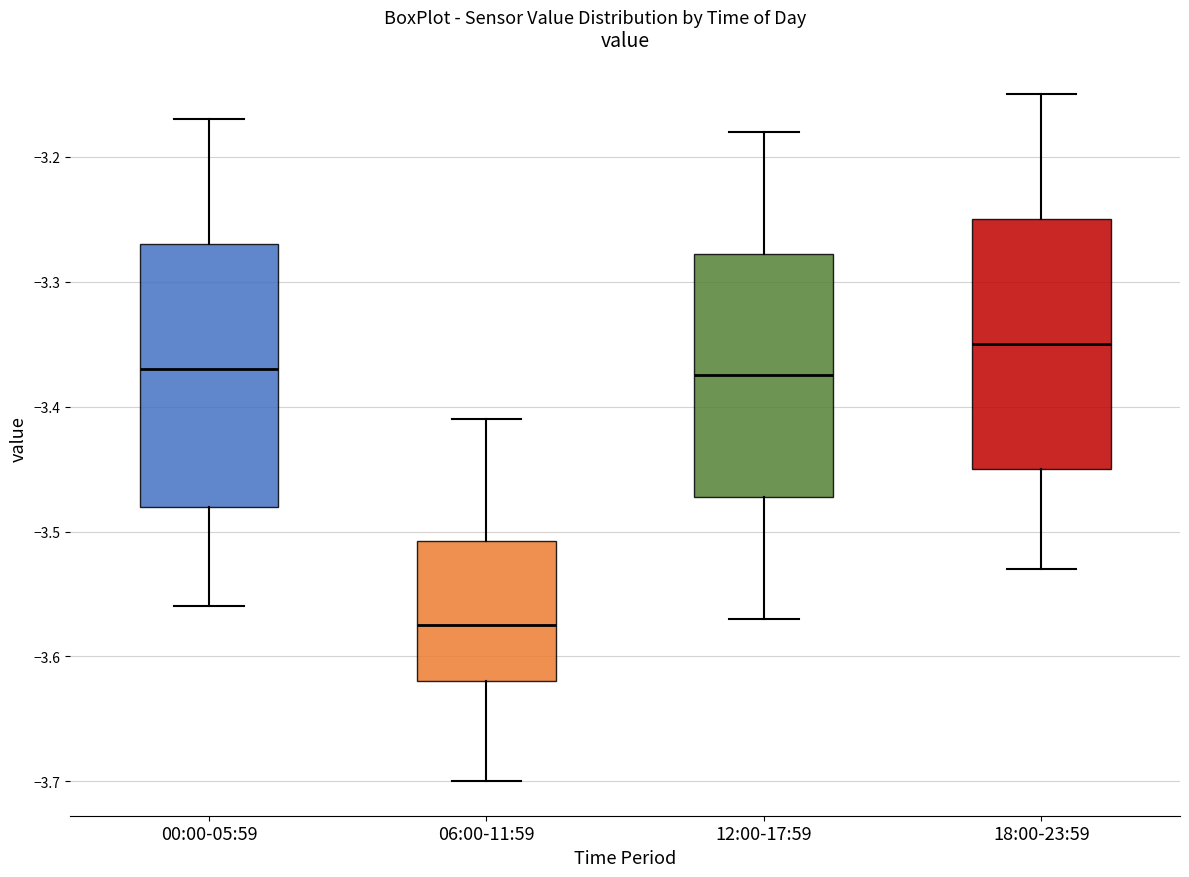

Reading left to right, read every box against the y-axis: the position of its median line, the range the box covers, and the ends of its whiskers. The values are not printed on the chart, so give them approximately, as read against the axis.

00:00-05:59: median -3.37, box -3.48 to -3.27, whiskers -3.56 to -3.17
06:00-11:59: median -3.57, box -3.62 to -3.51, whiskers -3.70 to -3.41
12:00-17:59: median -3.37, box -3.47 to -3.28, whiskers -3.57 to -3.18
18:00-23:59: median -3.35, box -3.45 to -3.25, whiskers -3.53 to -3.15